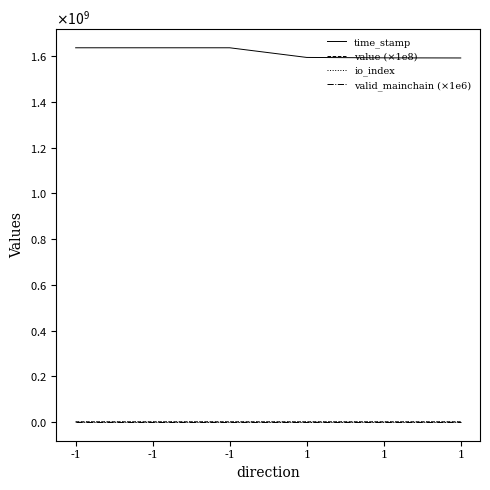

Is this an area chart (filled region under the line)?

No